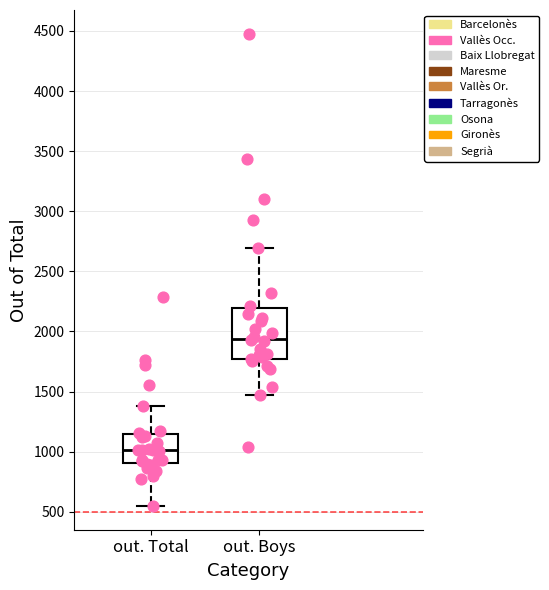

Reading left to right, read every box against the y-axis: the position of its median line, the range the box covers, and the ends of its whiskers. The values are not printed on the chart, so give them approximately, as read against the axis.

out. Total: median 1000, box 900 to 1150, whiskers 550 to 1400
out. Boys: median 1950, box 1750 to 2200, whiskers 1450 to 2700